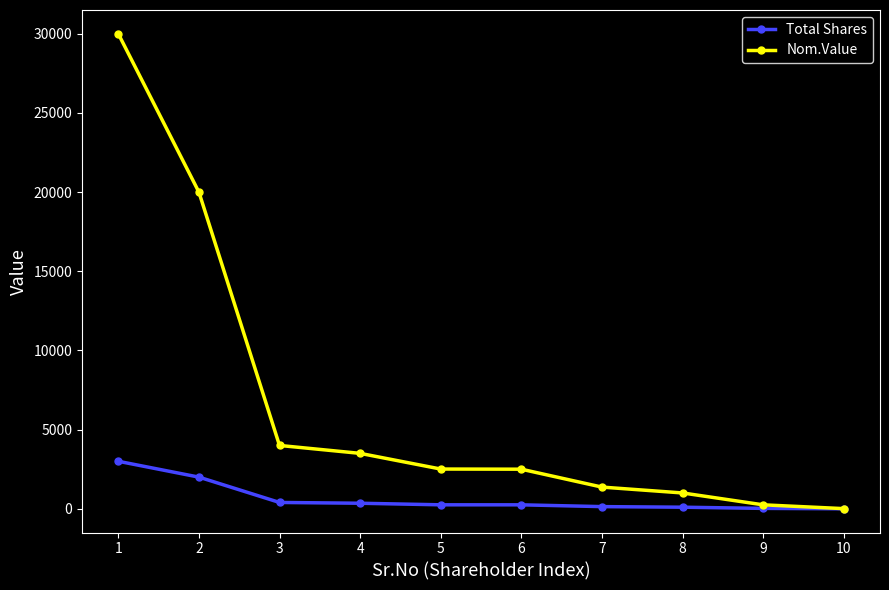

List the series in order of their overall mean, lowest first.

Total Shares, Nom.Value